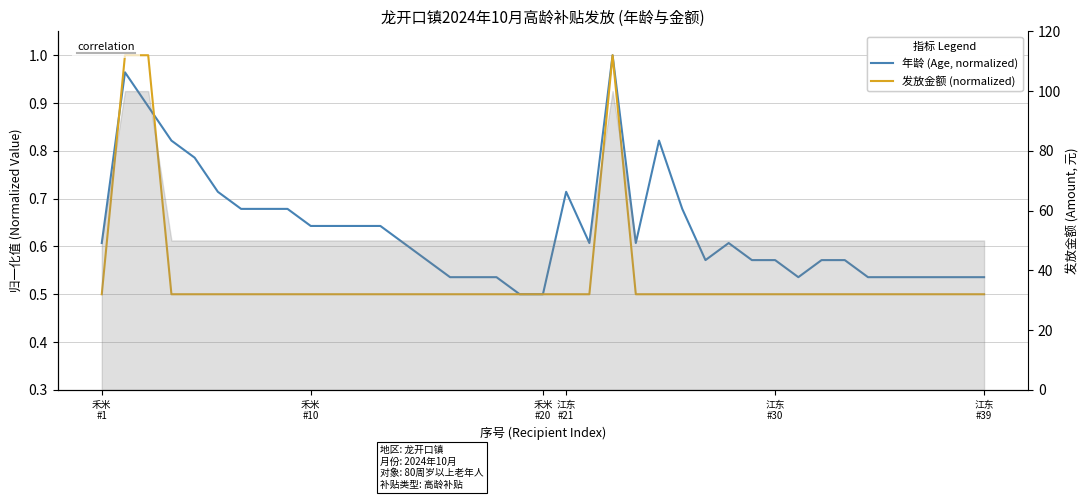

Count the 发放金额 (Amount, normalized) values in the range 0 to 1.

39